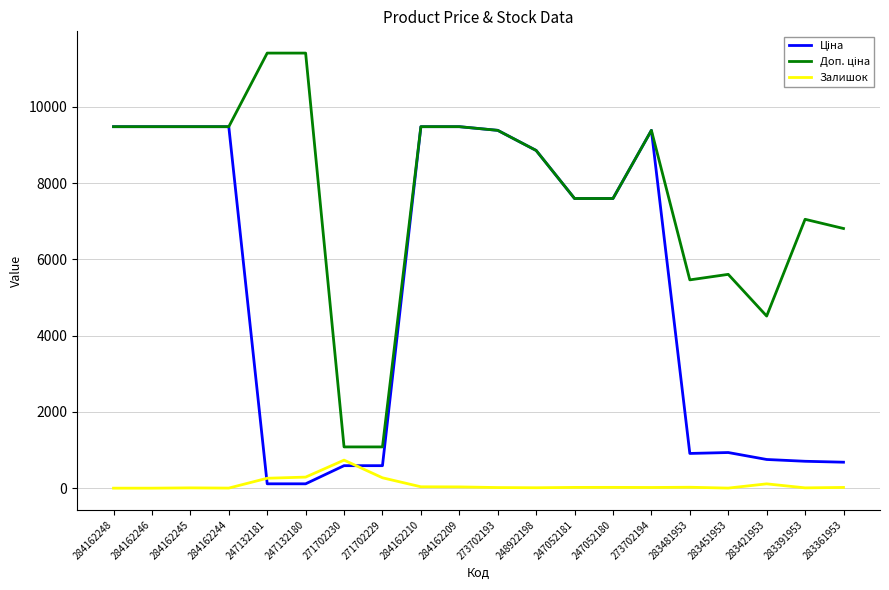

How many lines are shown in the chart?

3